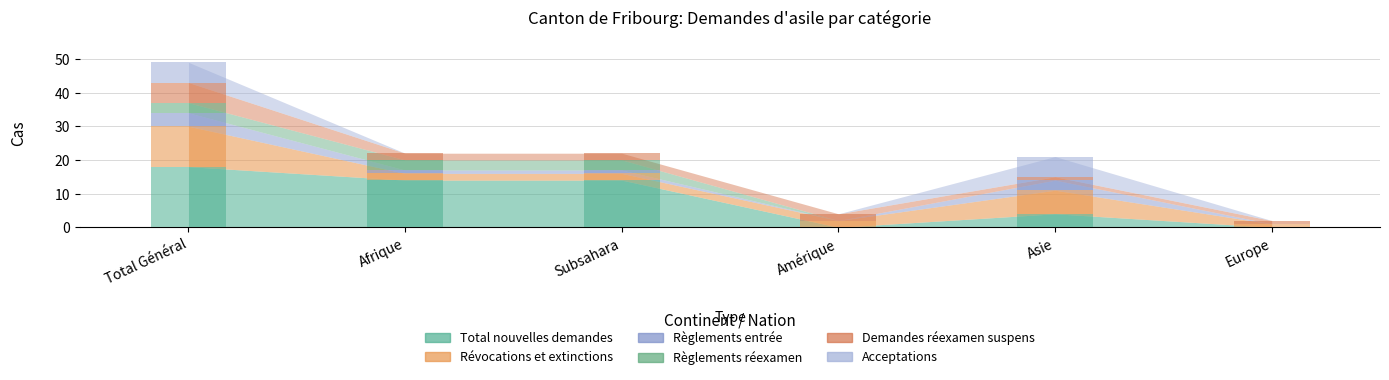

The value of Révocations et extinctions (col_13) at Subsahara is 2. True or false?

True